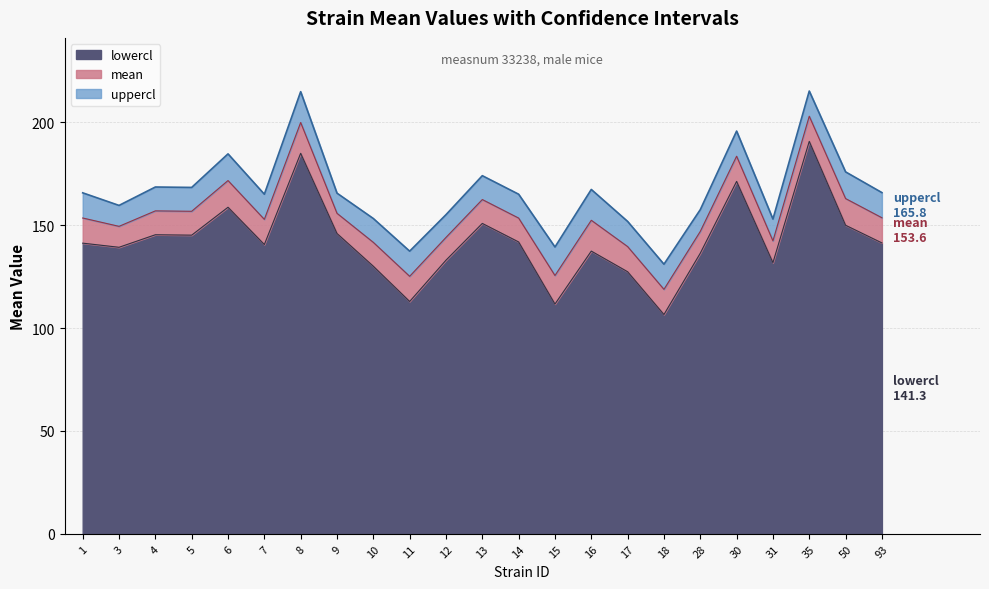

What is the sum of the mean values at 28 and 16?

299.2